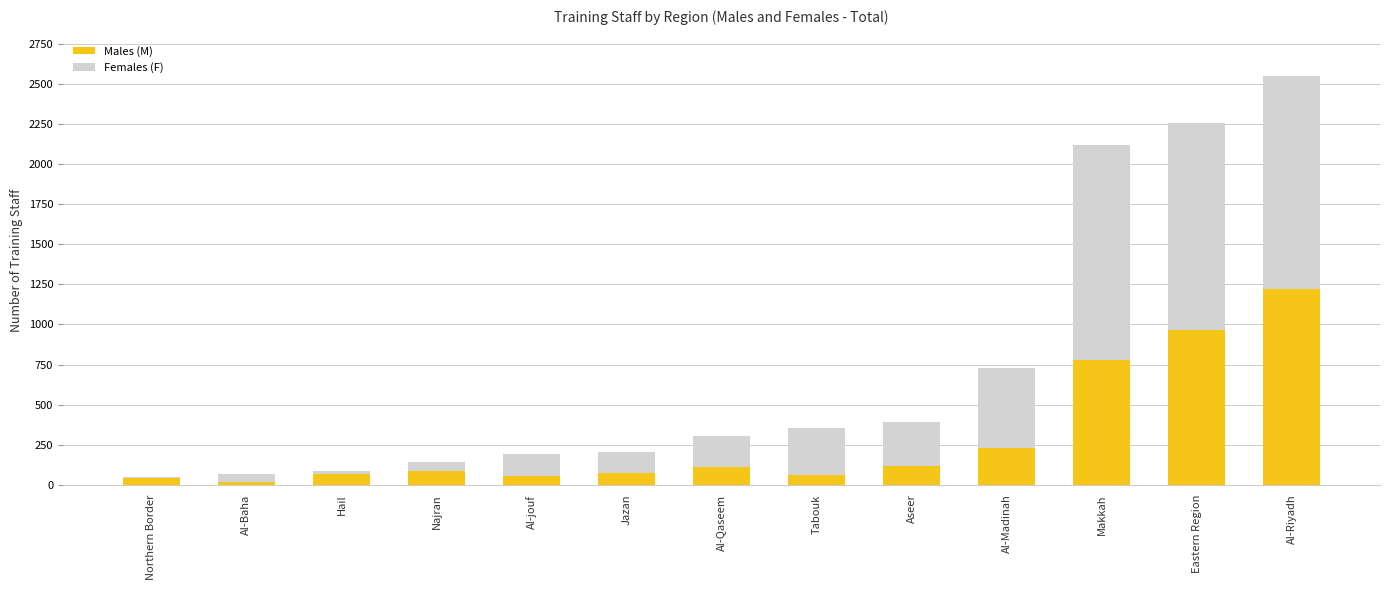

What is the lowest value of the Males (M) series?

21